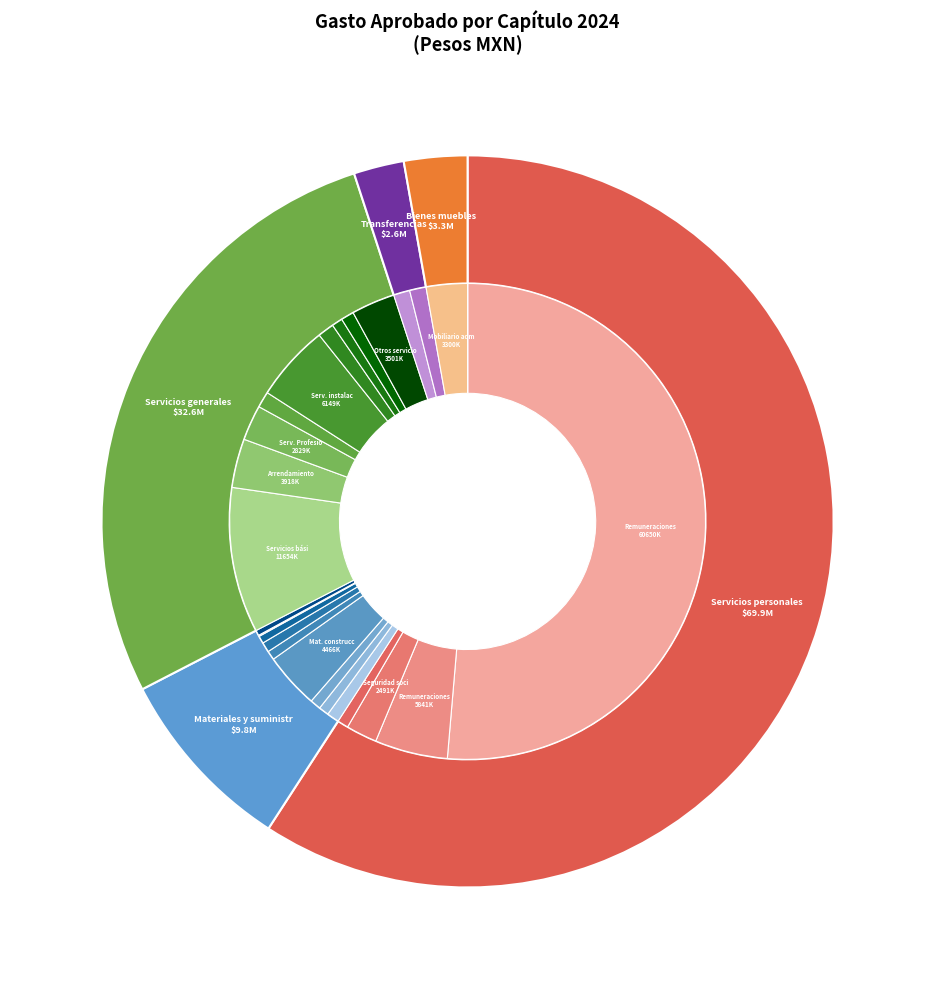

Which has a higher value, Transferencias, asignaciones, subsidios or Bienes muebles, inmuebles e intangibles?

Bienes muebles, inmuebles e intangibles